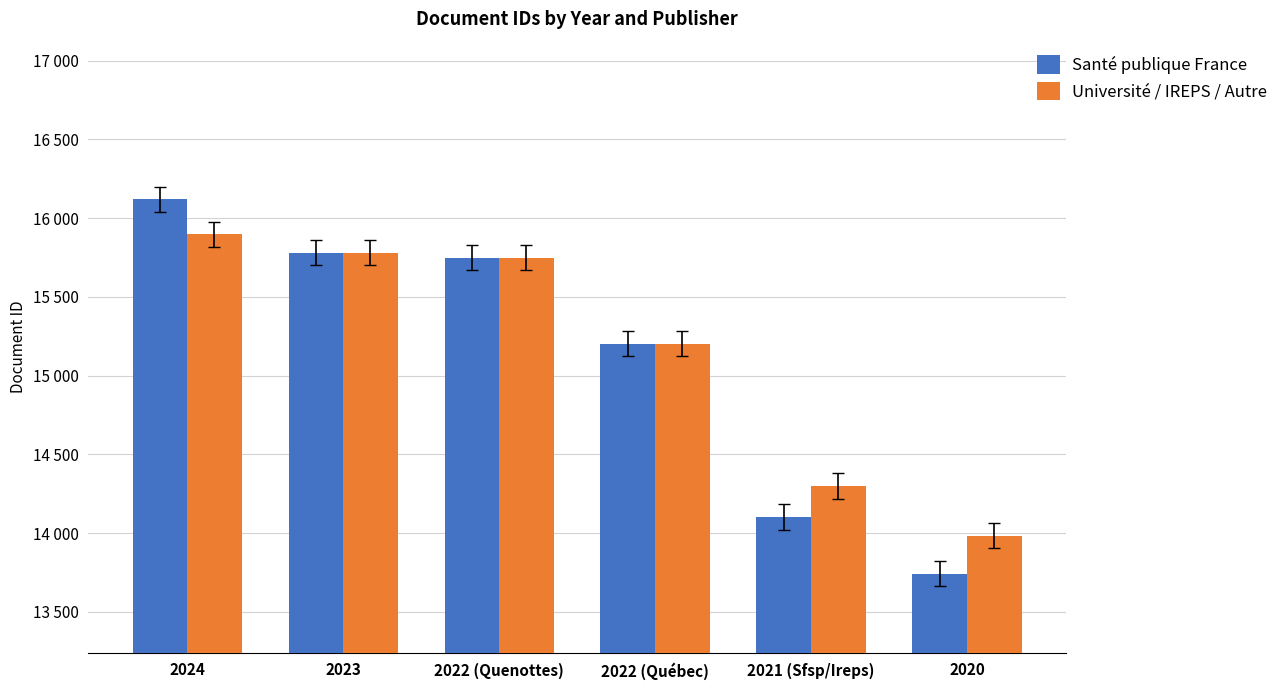

Between 2023 and 2024, which is larger?

2024